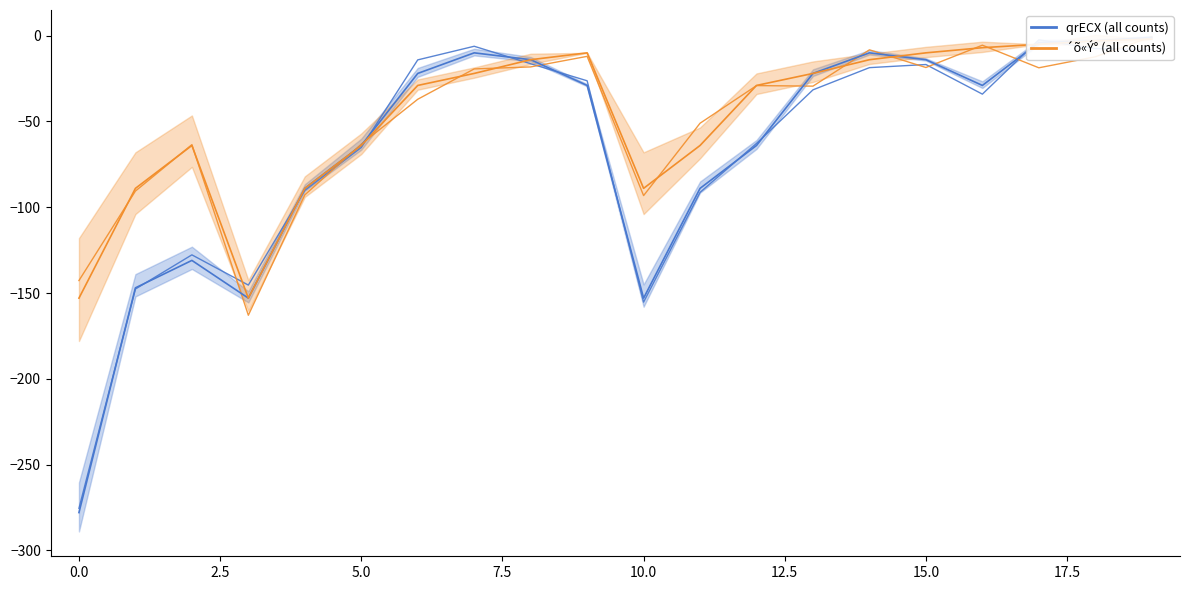

What is the difference between the maximum and minimum values in the ´õ«Ý° (count) series?

151